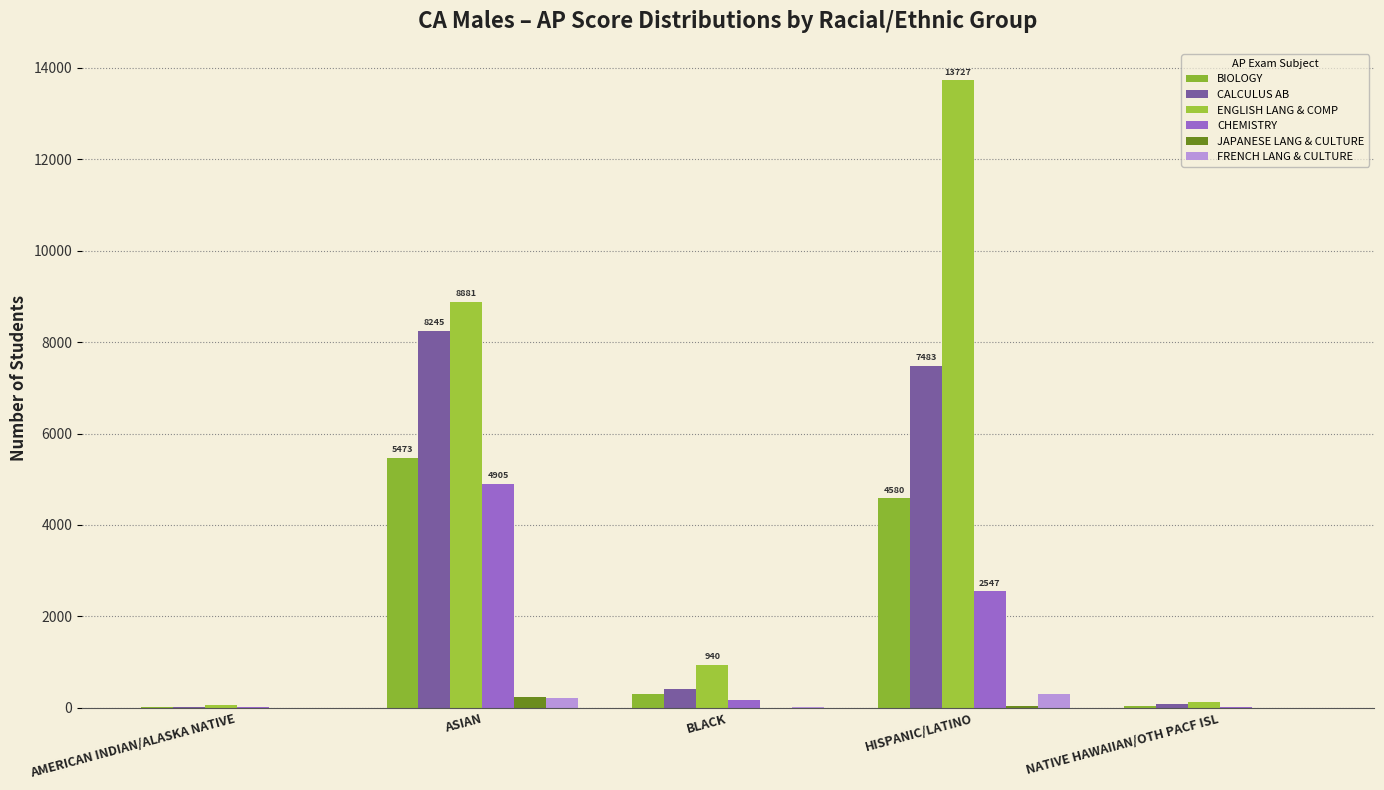

Reading right to left, list all the values displayed in this chart.

BIOLOGY: NATIVE HAWAIIAN/OTH PACF ISL=47	HISPANIC/LATINO=4580	BLACK=297	ASIAN=5473	AMERICAN INDIAN/ALASKA NATIVE=23
CALCULUS AB: NATIVE HAWAIIAN/OTH PACF ISL=77	HISPANIC/LATINO=7483	BLACK=407	ASIAN=8245	AMERICAN INDIAN/ALASKA NATIVE=27
ENGLISH LANG & COMP: NATIVE HAWAIIAN/OTH PACF ISL=133	HISPANIC/LATINO=13727	BLACK=940	ASIAN=8881	AMERICAN INDIAN/ALASKA NATIVE=71
CHEMISTRY: NATIVE HAWAIIAN/OTH PACF ISL=30	HISPANIC/LATINO=2547	BLACK=164	ASIAN=4905	AMERICAN INDIAN/ALASKA NATIVE=12
JAPANESE LANG & CULTURE: NATIVE HAWAIIAN/OTH PACF ISL=1	HISPANIC/LATINO=33	BLACK=6	ASIAN=245	AMERICAN INDIAN/ALASKA NATIVE=1
FRENCH LANG & CULTURE: NATIVE HAWAIIAN/OTH PACF ISL=3	HISPANIC/LATINO=303	BLACK=28	ASIAN=217	AMERICAN INDIAN/ALASKA NATIVE=2